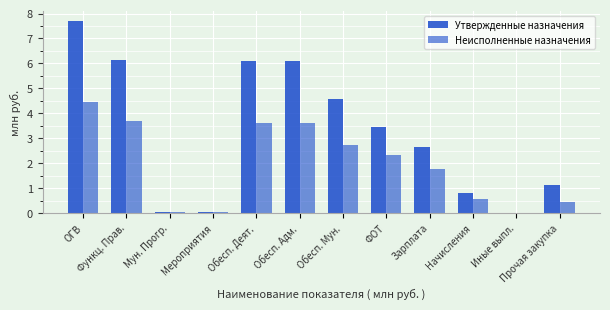

Reading left to right, extract all data points from this chart.

Утвержденные назначения: ОГВ=7.7	Функц. Прав.=6.2	Мун. Прогр.=0.1	Мероприятия=0.1	Обесп. Деят.=6.1	Обесп. Адм.=6.1	Обесп. Мун.=4.6	ФОТ=3.5	Зарплата=2.6	Начисления=0.8	Иные выпл.=0.0	Прочая закупка=1.1
Неисполненные назначения: ОГВ=4.5	Функц. Прав.=3.7	Мун. Прогр.=0.0	Мероприятия=0.0	Обесп. Деят.=3.6	Обесп. Адм.=3.6	Обесп. Мун.=2.7	ФОТ=2.3	Зарплата=1.8	Начисления=0.6	Иные выпл.=0.0	Прочая закупка=0.4